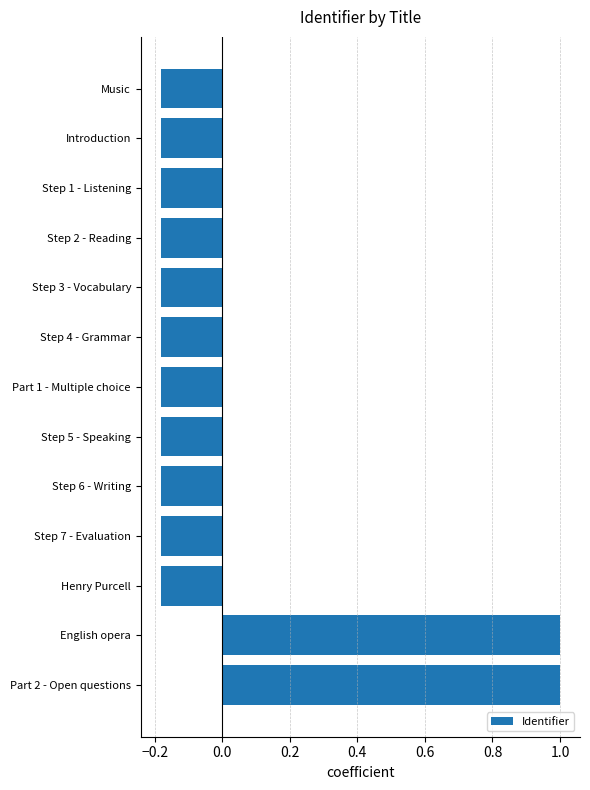

Which has a higher value, English opera or Step 6 - Writing?

English opera